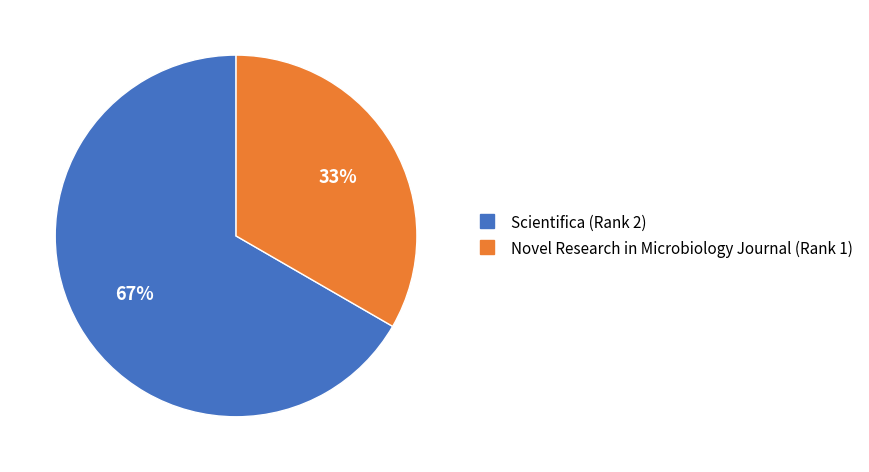

To the nearest percent, what is the combined percentage of Scientifica (Rank 2) and Novel Research in Microbiology Journal (Rank 1)?

100%